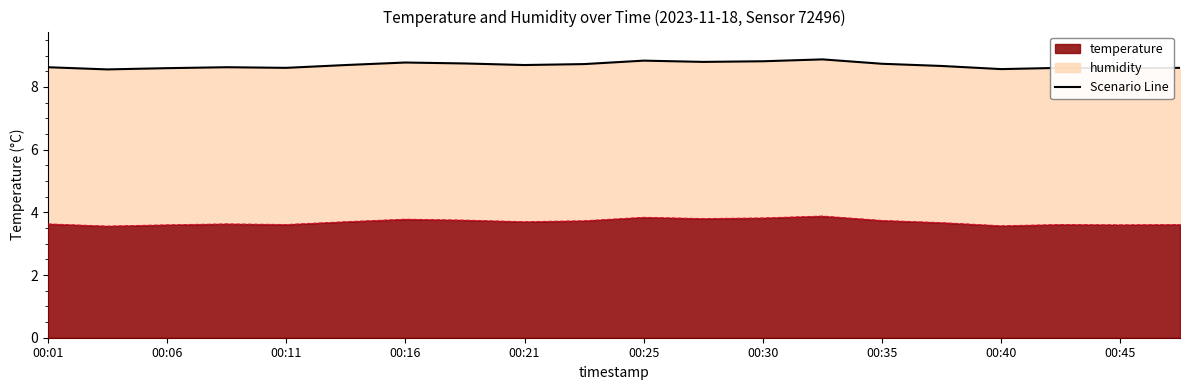

What is the lowest value of the temperature series?

3.6